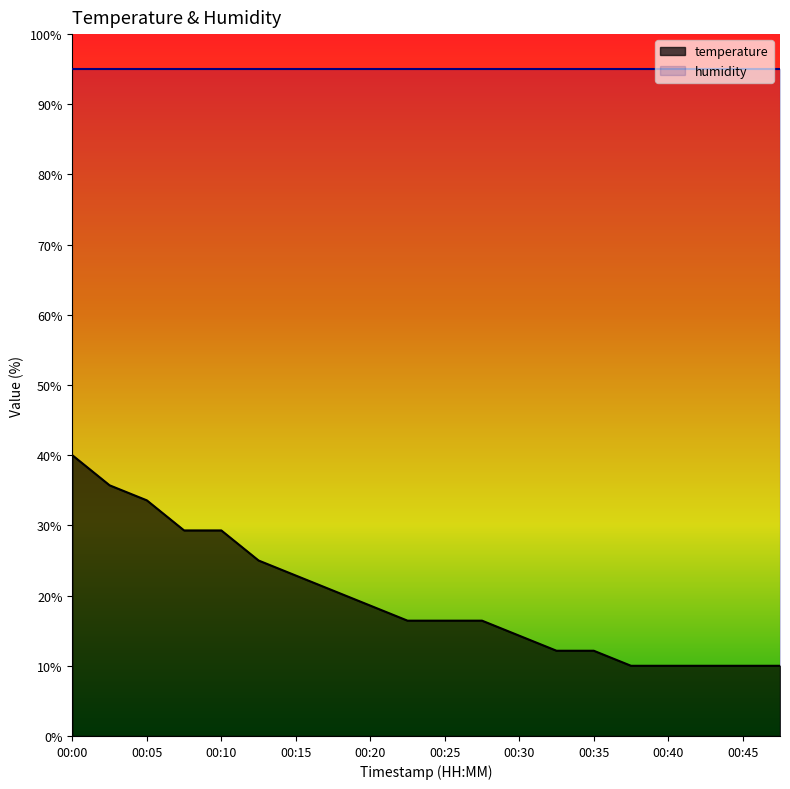

Does the chart have visible grid lines?

No